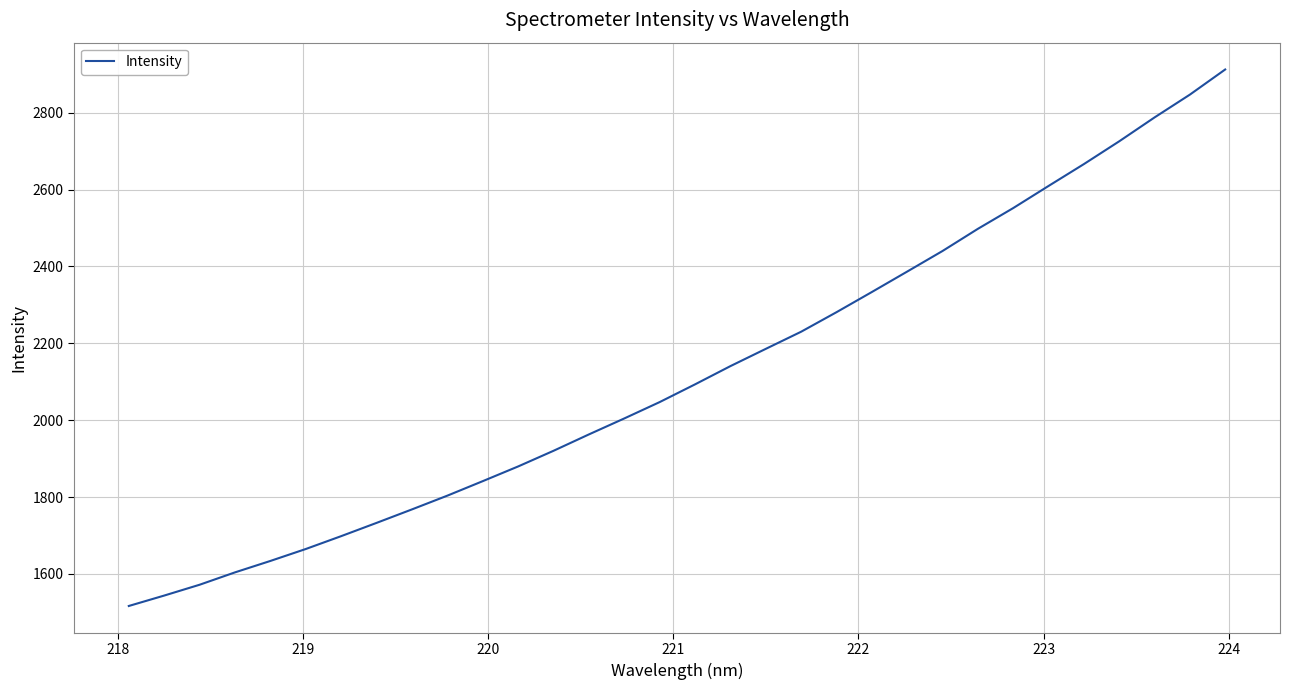

What is the difference between the maximum and minimum values?

1396.3